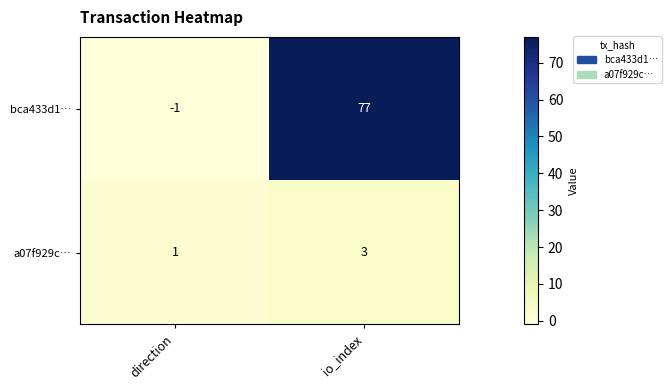

What is the sum of all bca433d1… values?

76